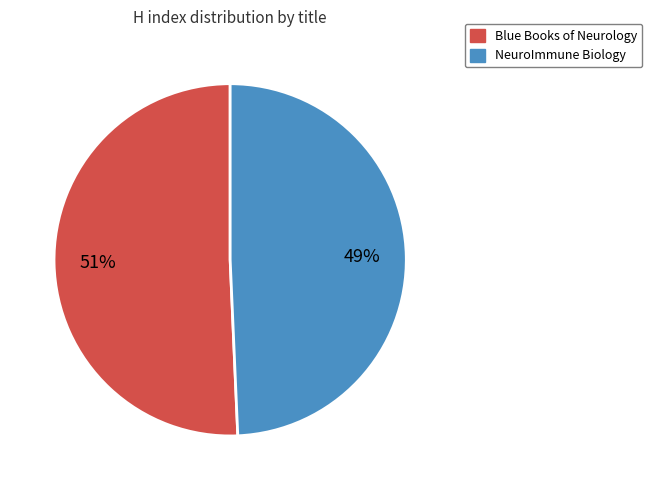

Which category has the biggest portion of the pie?

Blue Books of Neurology